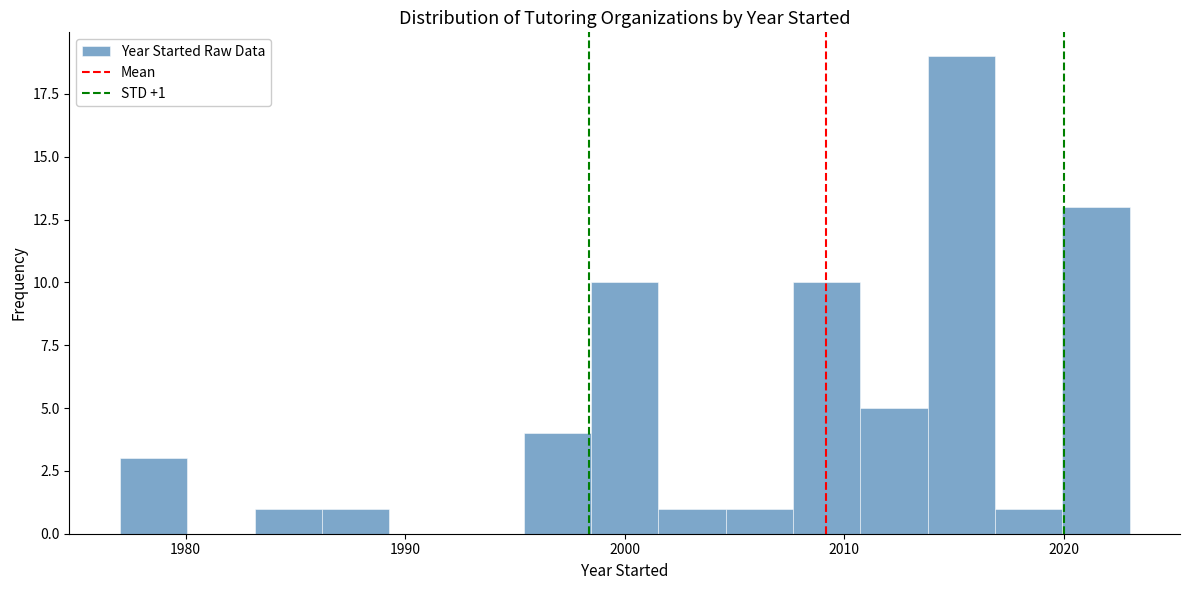

Read against the x-axis, roughly where is the centre of the tallest bar?

2015